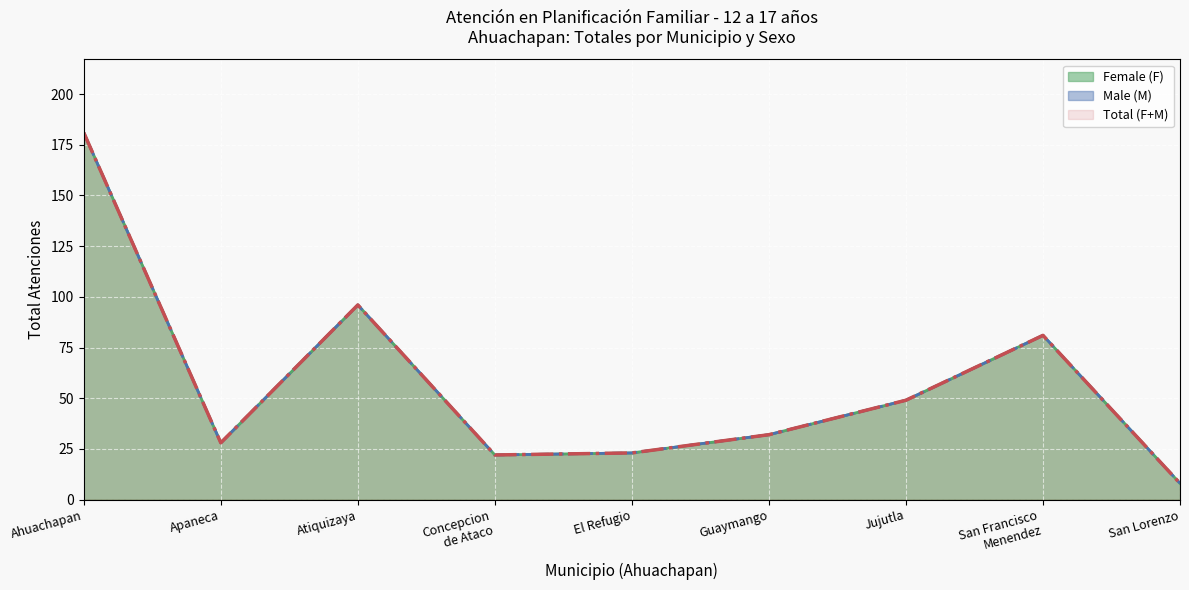

True or false: Total (F+M) has more than 1 interior local peaks.

True